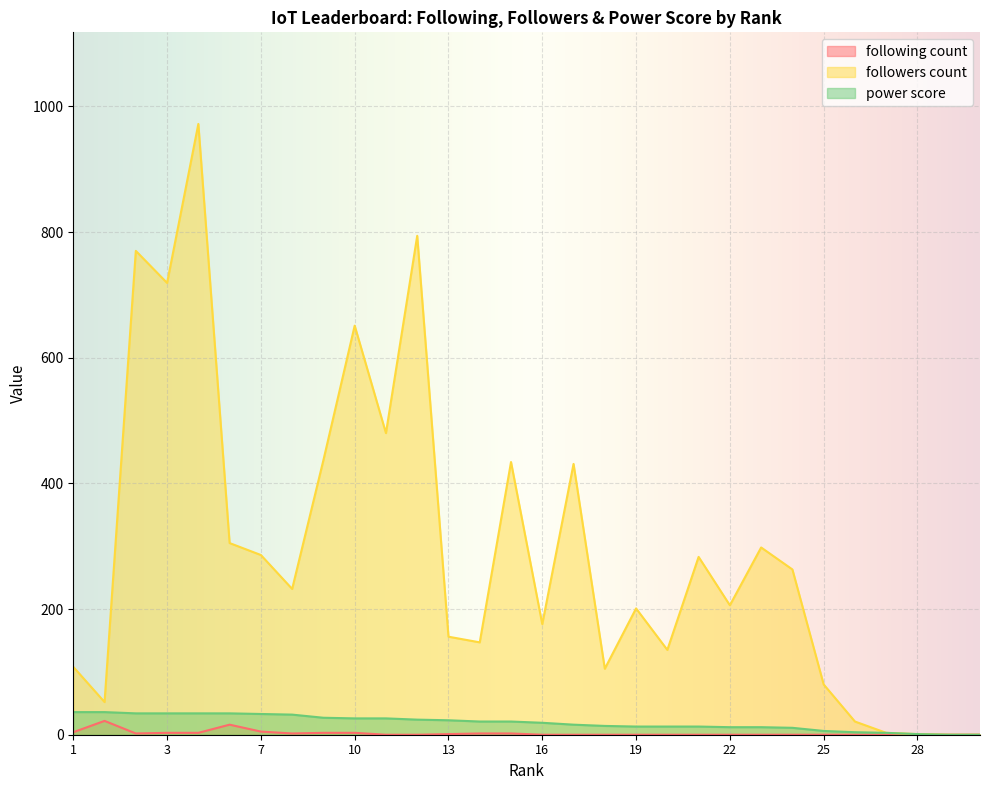

What is the value of the power score point at the 14th from the left?

21